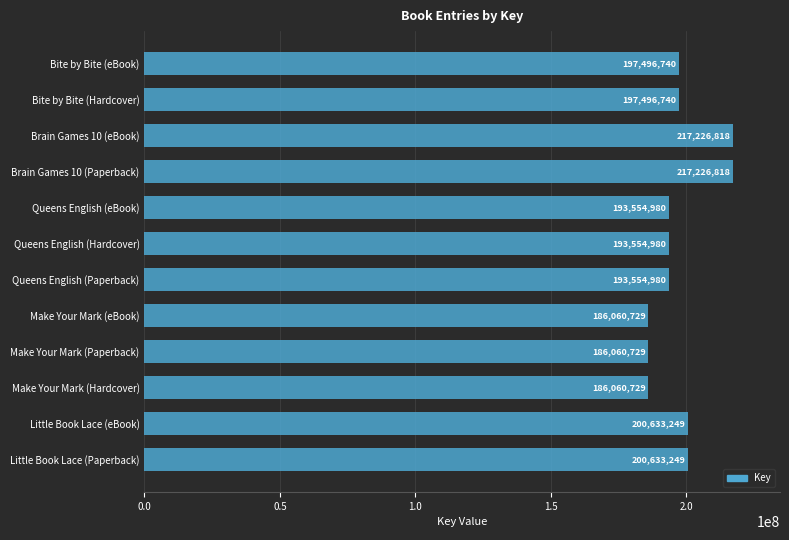

What is the sum of all values?

2369560741